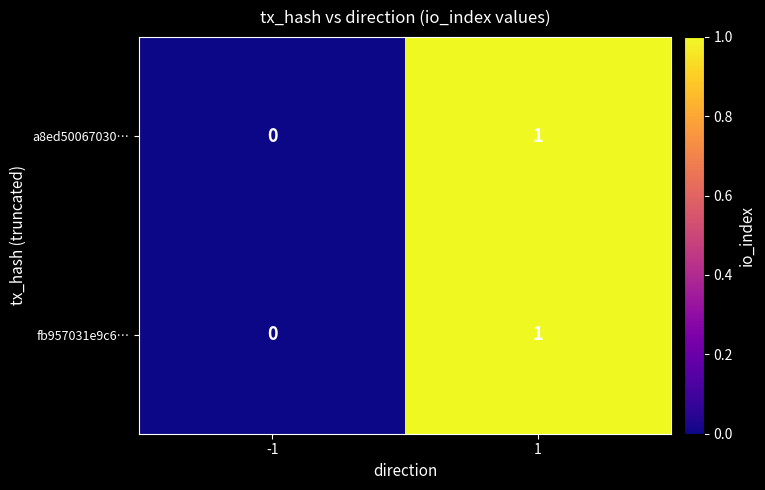

Is it true that fb957031e9c6… equals 1 at 1?

True